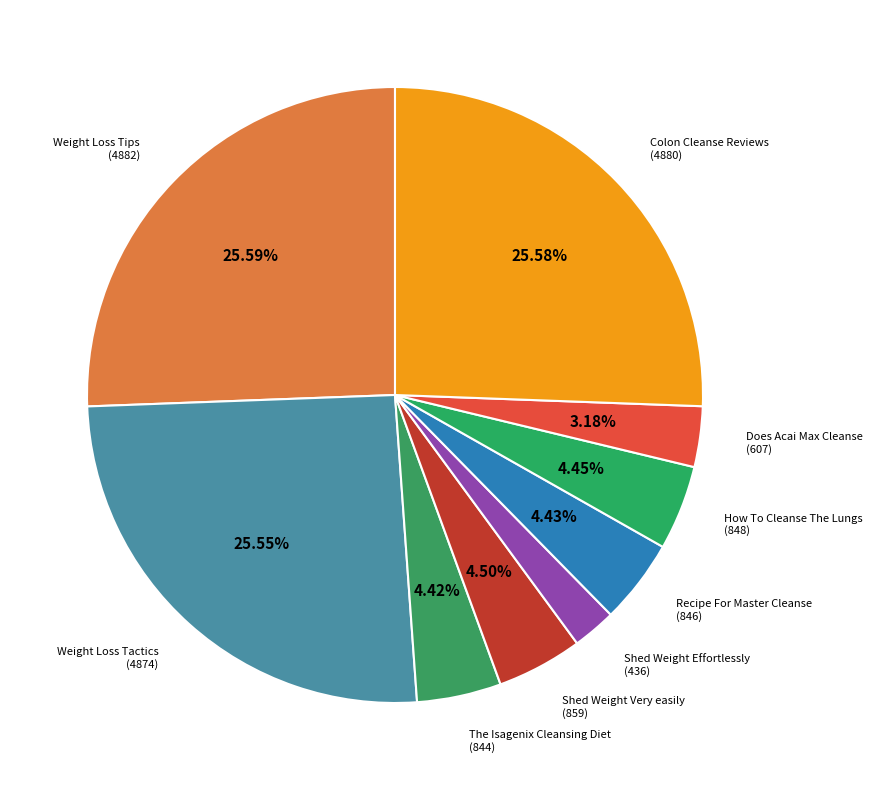

Which category has the smallest portion of the pie?

Shed Weight Effortlessly